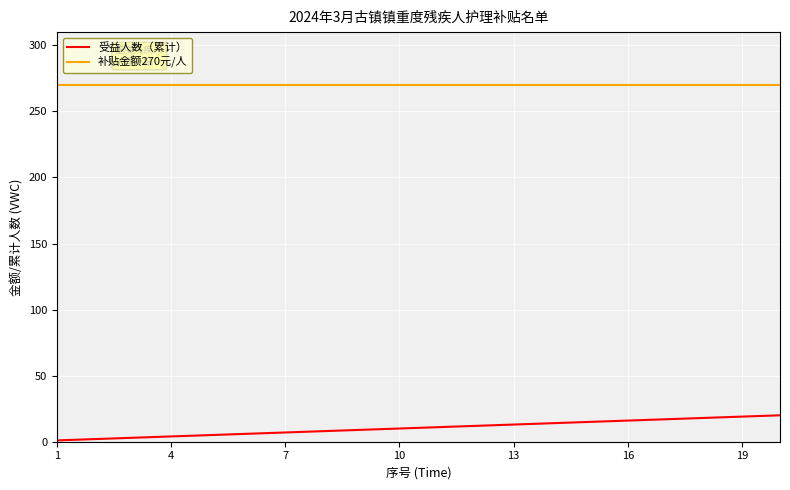

What is the highest value of the 受益人数（累计） series?

20